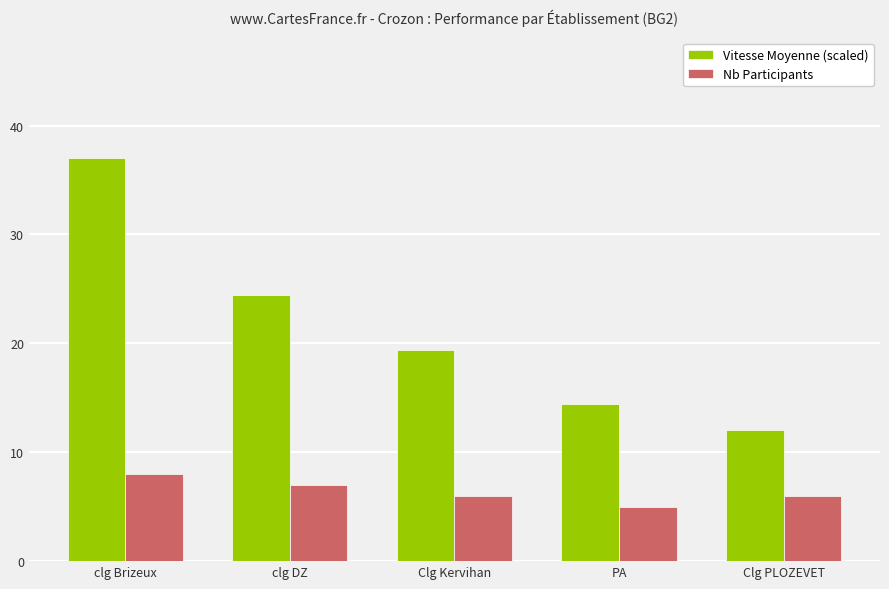

Reading left to right, list all the values displayed in this chart.

Vitesse Moyenne (scaled): 37.0	24.4	19.4	14.4	12.0
Nb Participants: 8.0	7.0	6.0	5.0	6.0